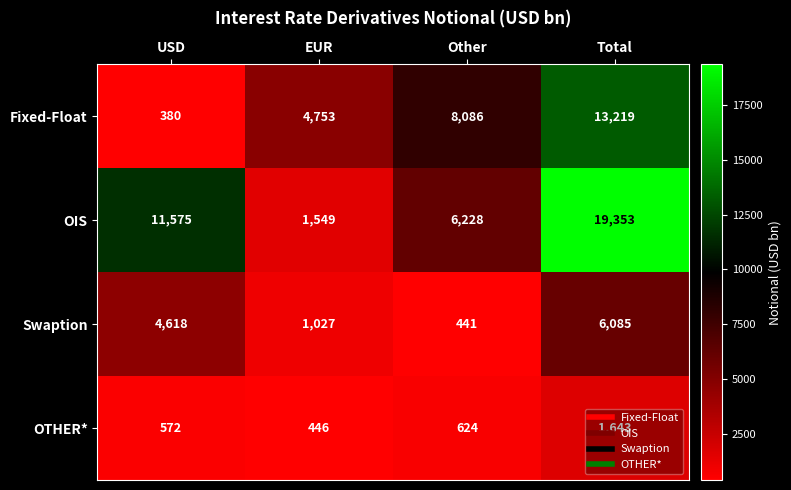

Which series changed the most between EUR and Total?

OIS